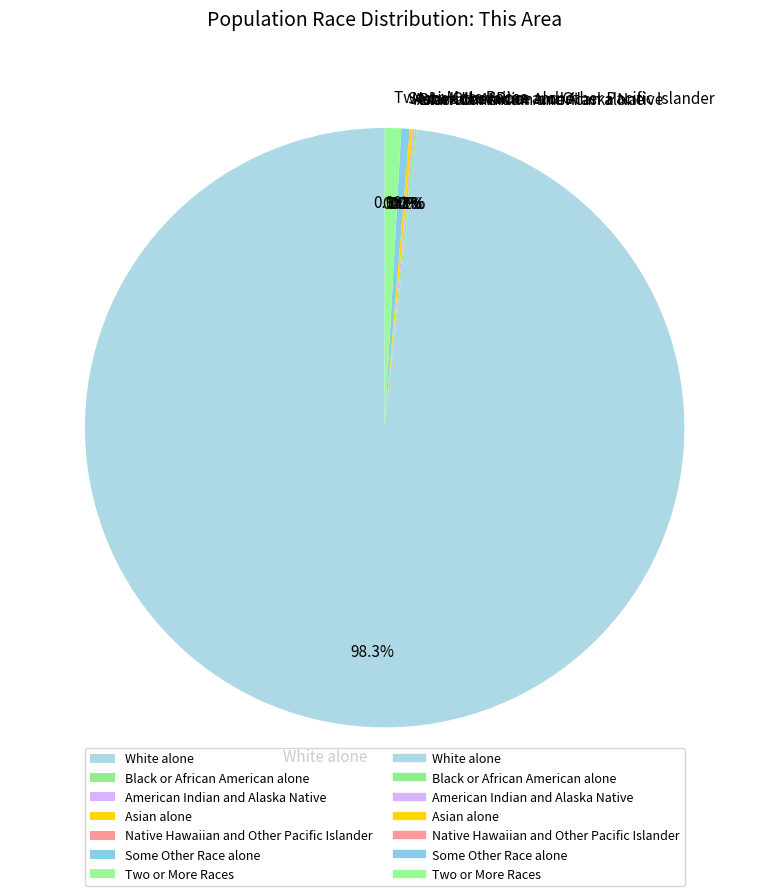

Does any single category account for the majority?

Yes